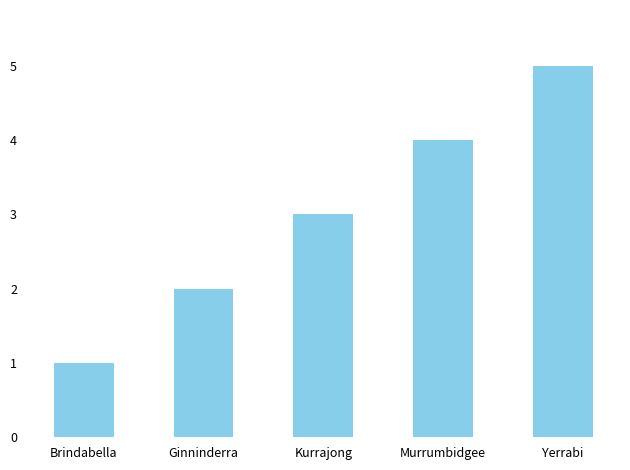

The chart shows a value of 2 at Ginninderra. True or false?

True